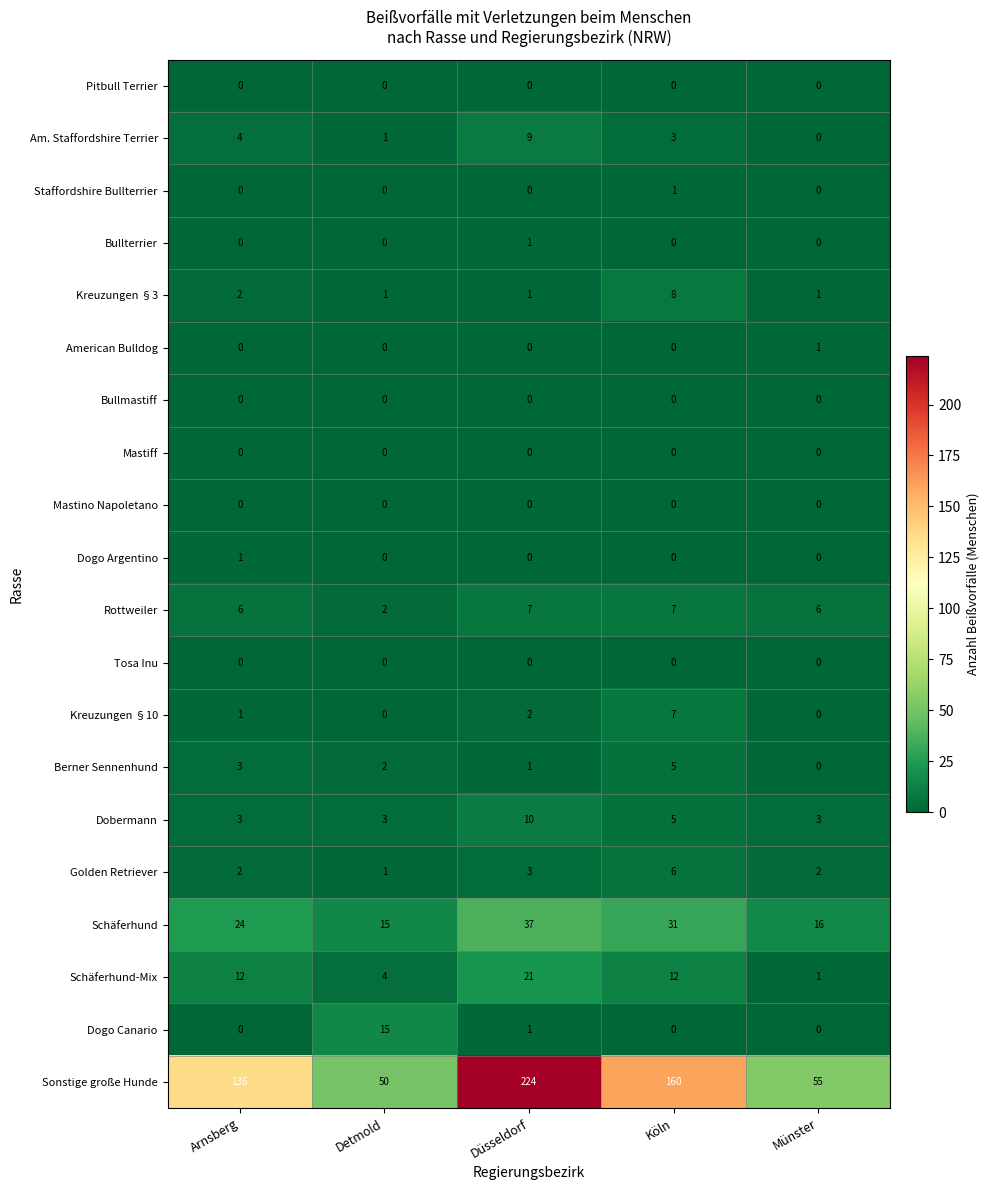

At how many categories does at least one series exceed 71?

3